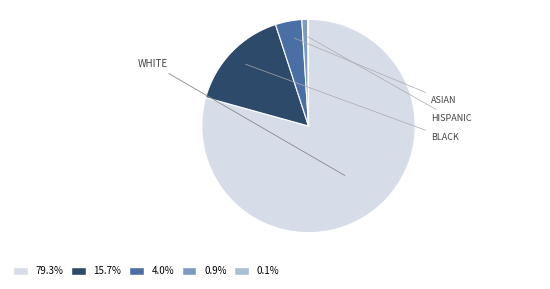

Is there a majority slice in this chart?

Yes